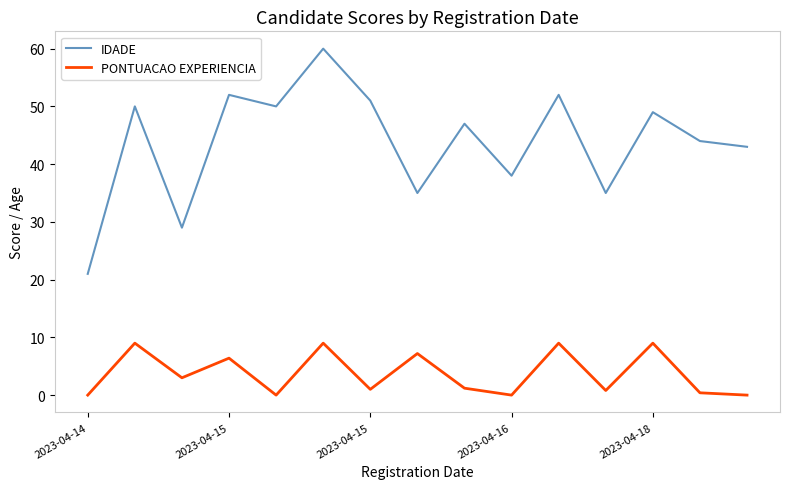

Rank the series by their average value, from highest to lowest.

IDADE, PONTUACAO EXPERIENCIA